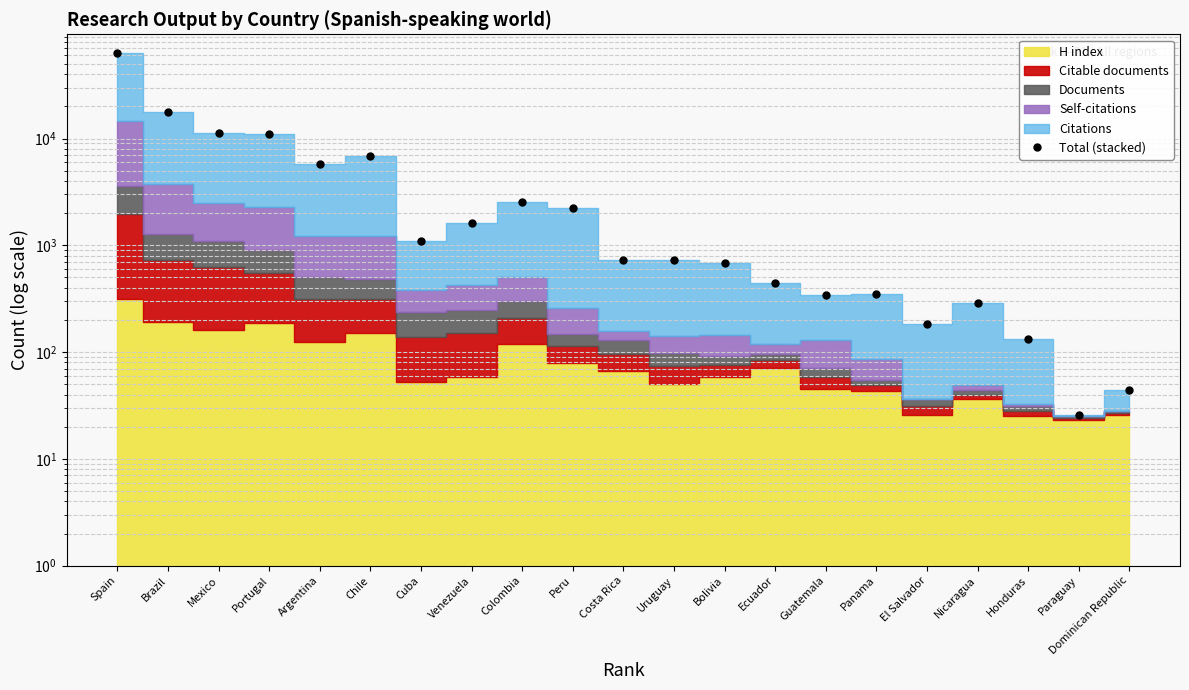

Reading left to right, transcribe all the data shown in this chart.

63679	17800	11247	10962	5764	6900	1099	1603	2548	2230	723	726	678	447	343	349	183	286	133	26	44